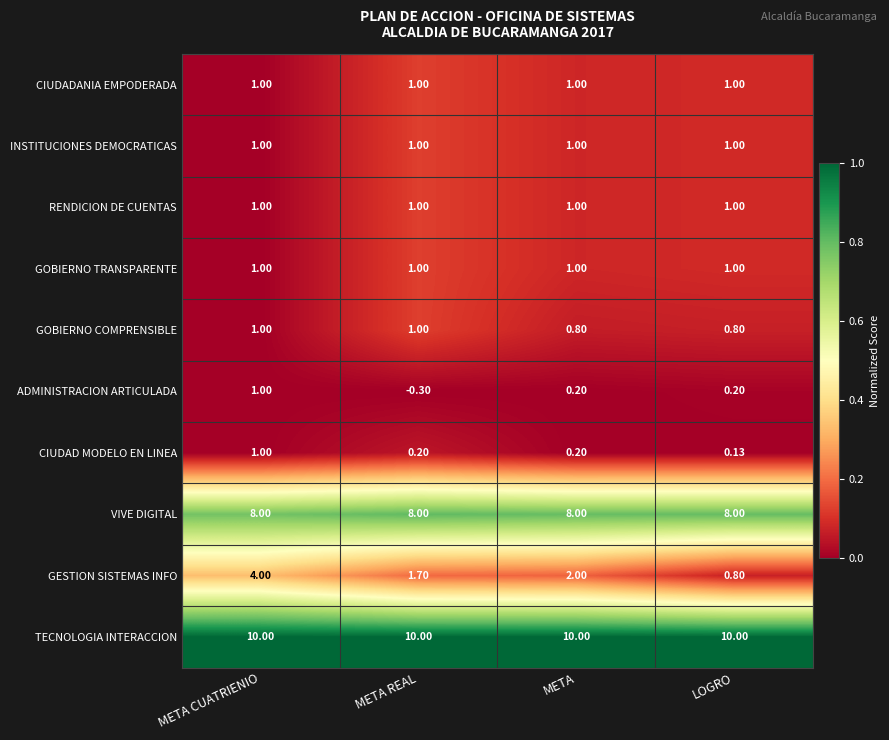

How many distinct data groups are displayed?

10